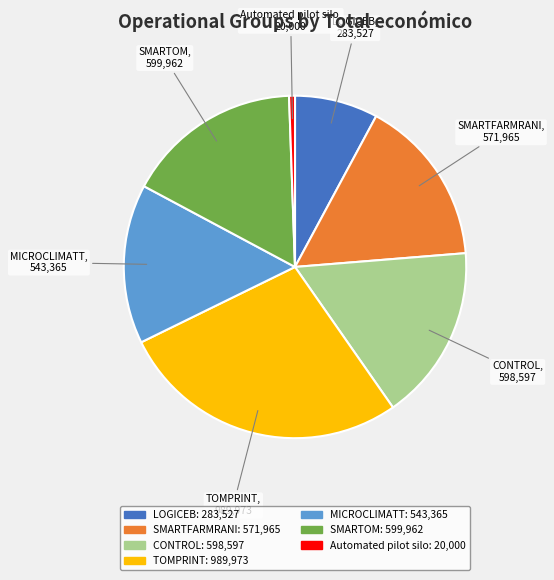

Is the sum of LOGICEB and CONTROL greater than half?

No